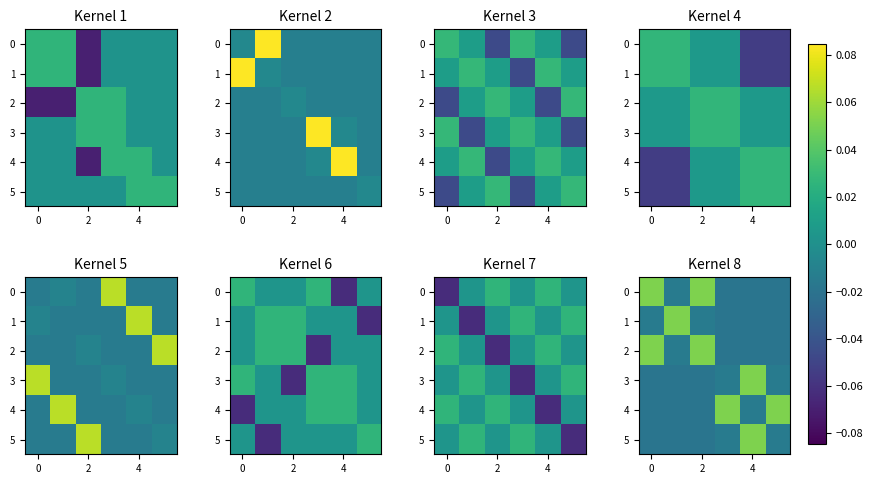

What is the difference between the maximum and second lowest values in the 0 series?

0.1